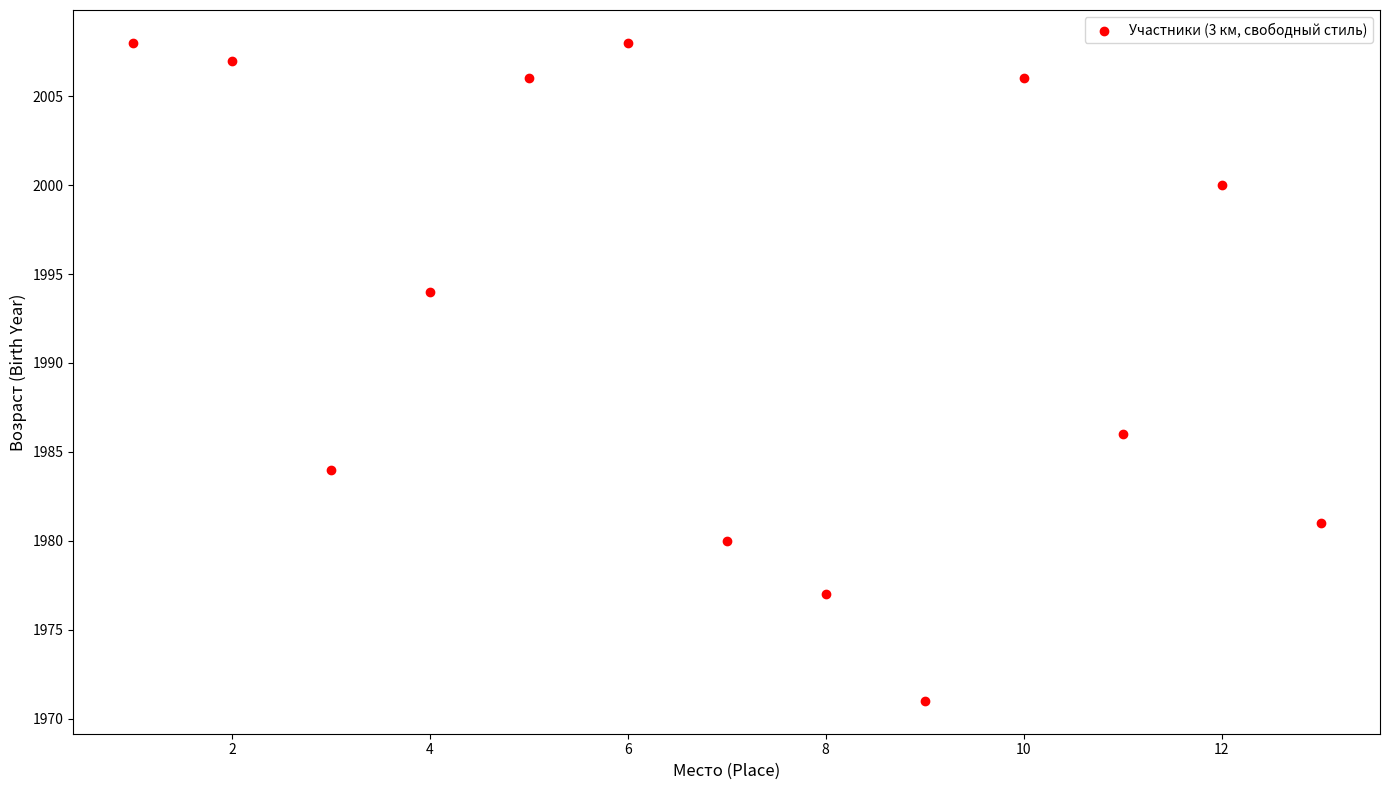

What is the range of Y values (max minus min)?

37